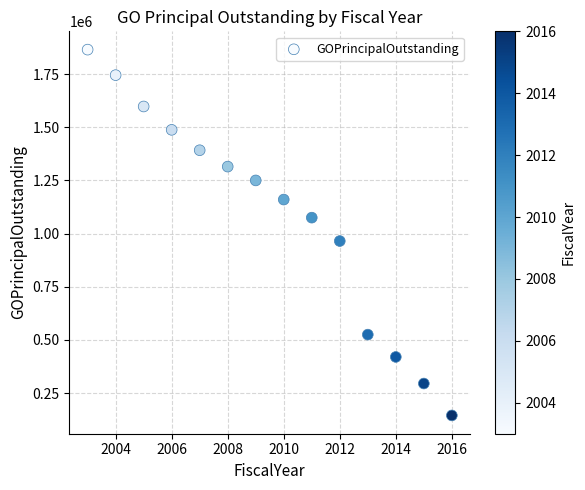

What is the range of Y values (max minus min)?

1720000.0